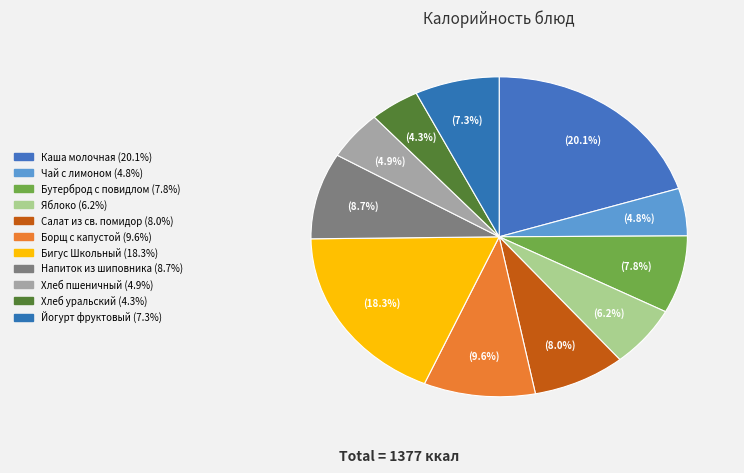

How many segments does this pie chart have?

11